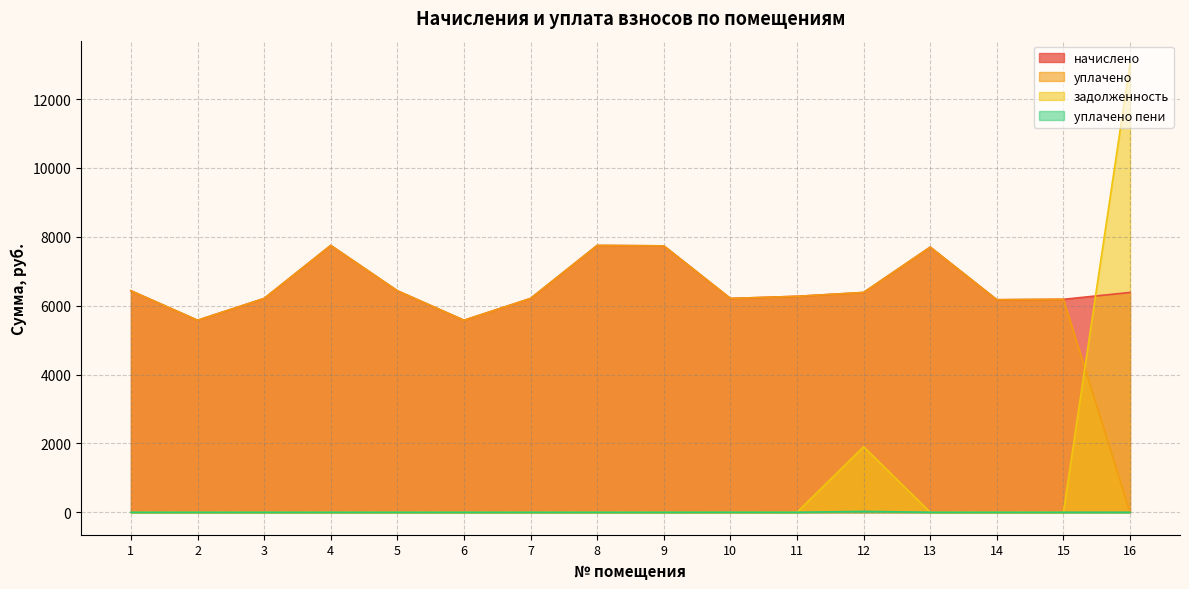

How many data points in задолженность are above 0?

2